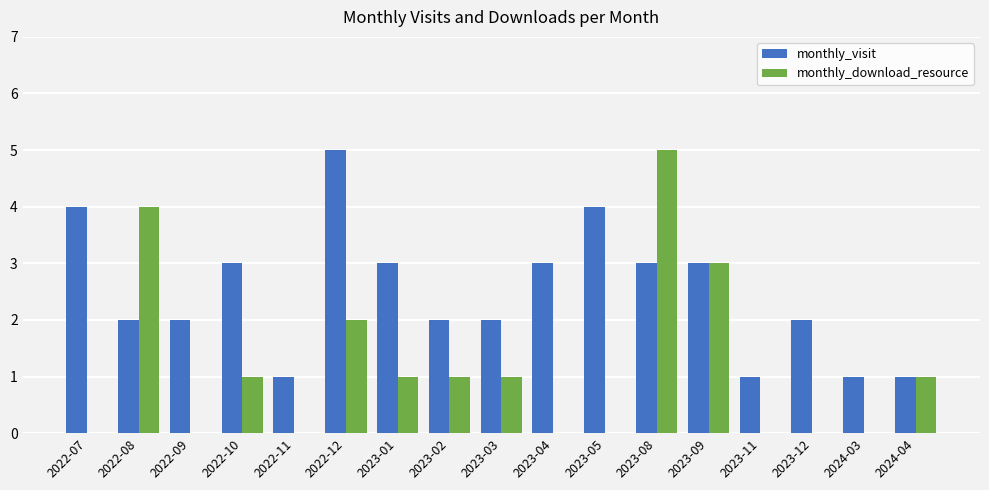

What is the maximum value shown in the chart?

5